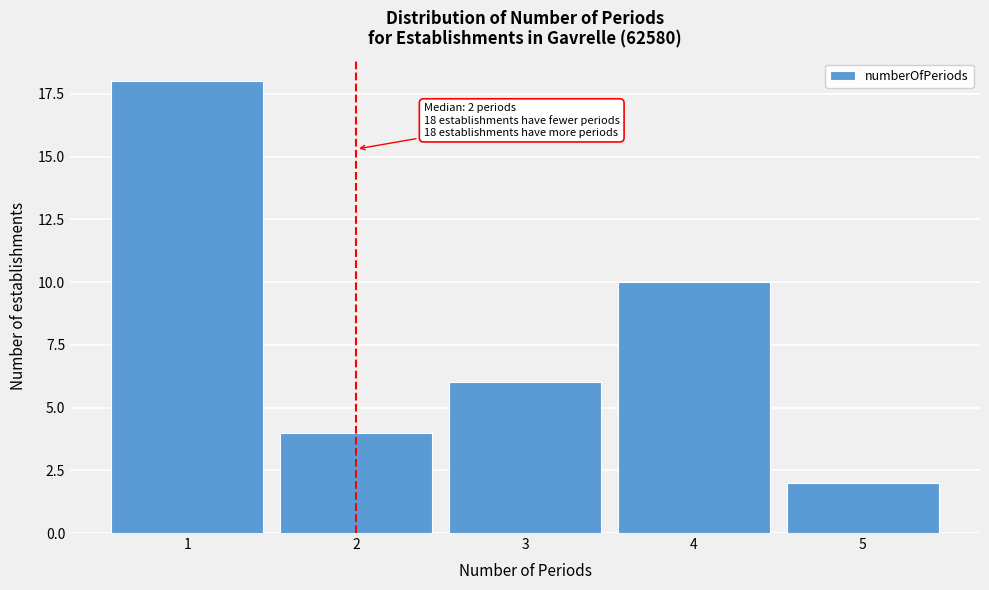

Reading right to left, transcribe all the data shown in this chart.

2	10	6	4	18